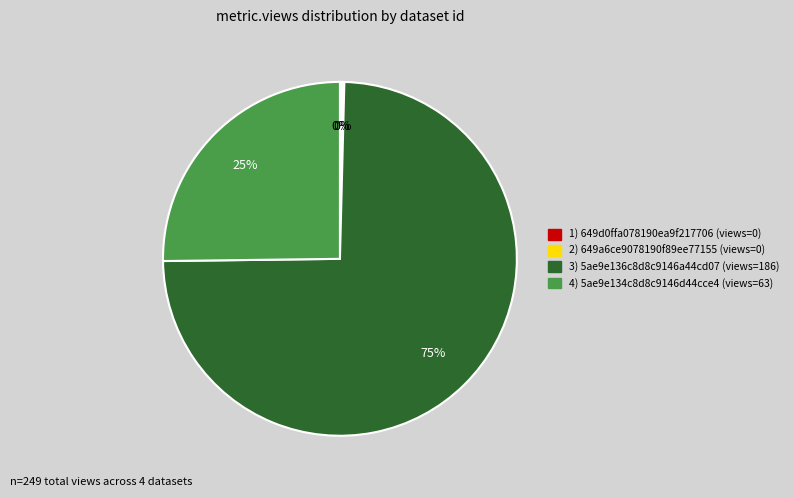

True or false: 649a6ce9078190f89ee77155 accounts for 6% of the total.

False